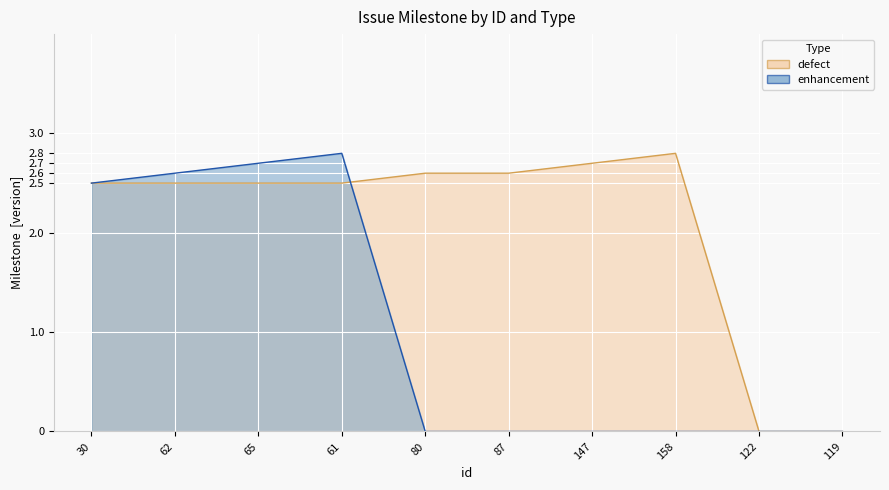

How many times do defect and enhancement cross each other?

1